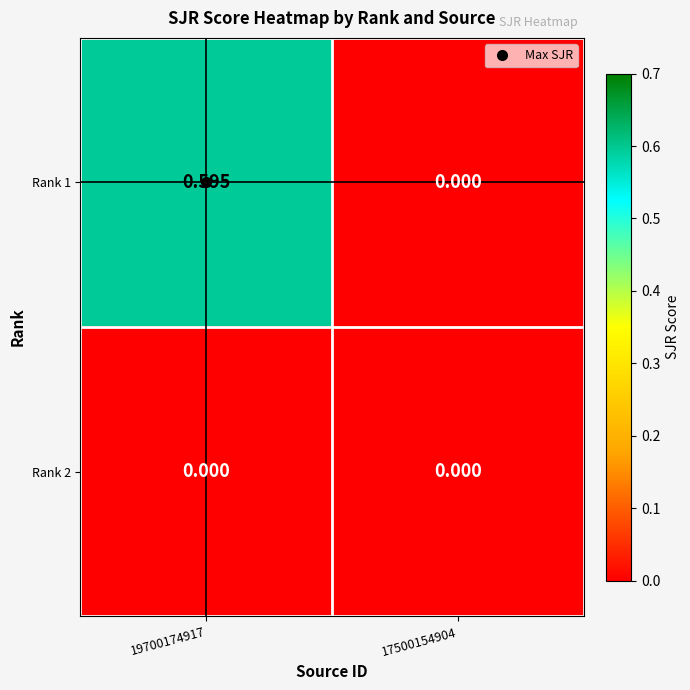

Which category has the lowest value across all series?

17500154904